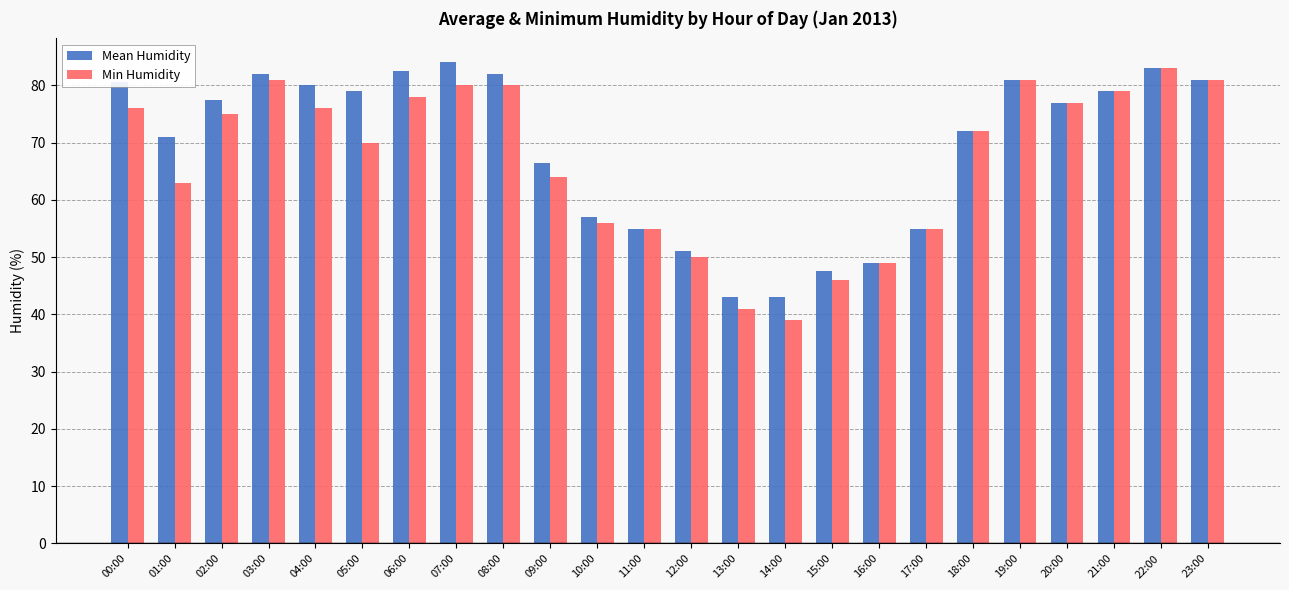

What is the minimum value shown in the chart?

39.0